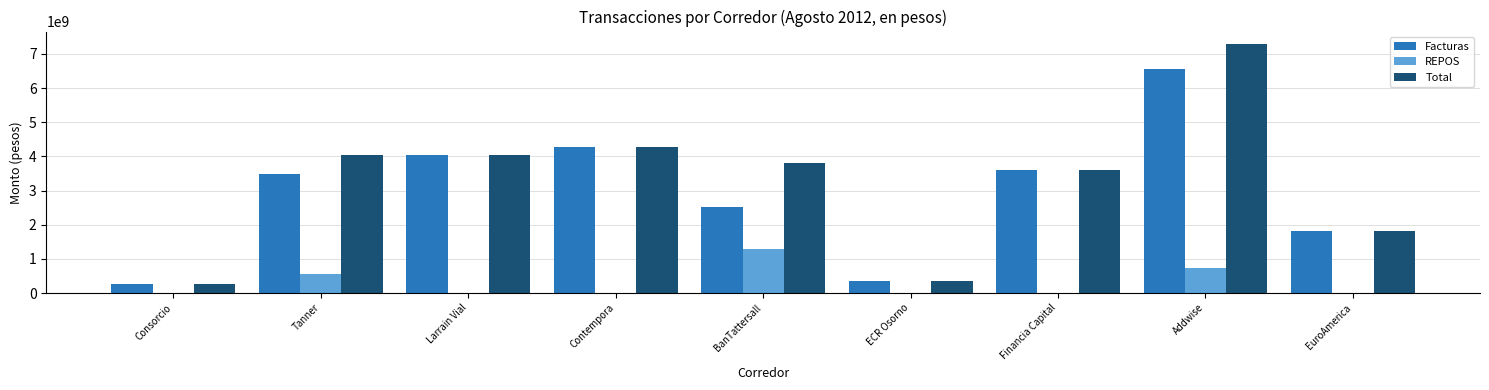

How many series are shown in this chart?

3